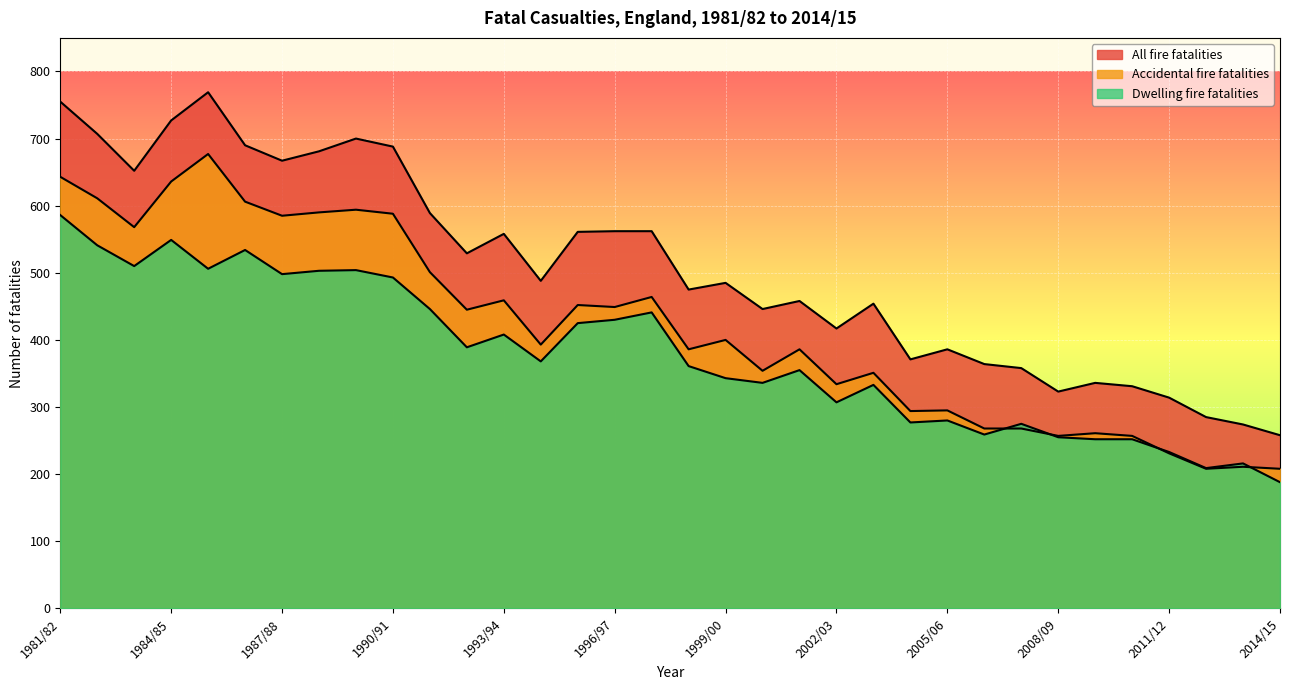

How many lines are shown in the chart?

3